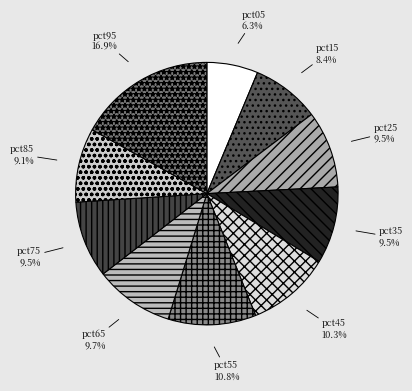

Which slice is the smallest?

pct05